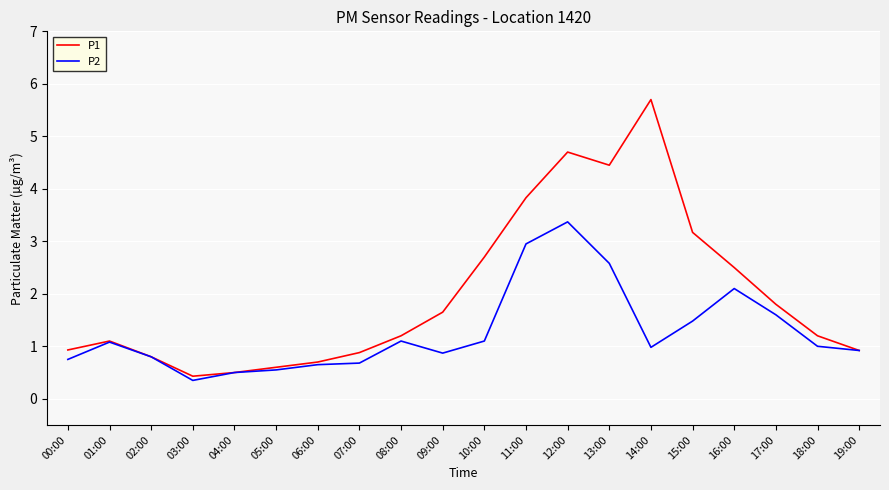

Is the value of P2 at 11:00 greater than the value of P1 at 01:00?

Yes